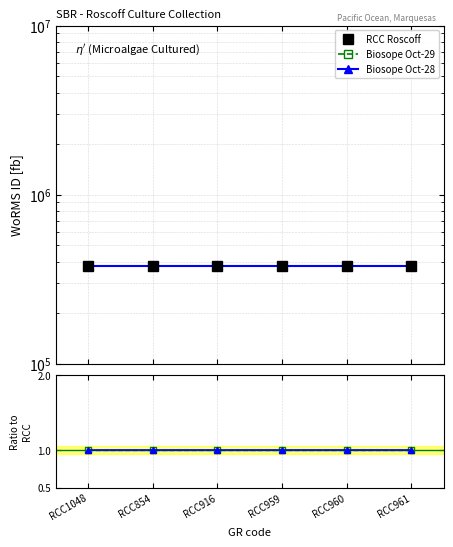

What position from the left is RCC961?

6